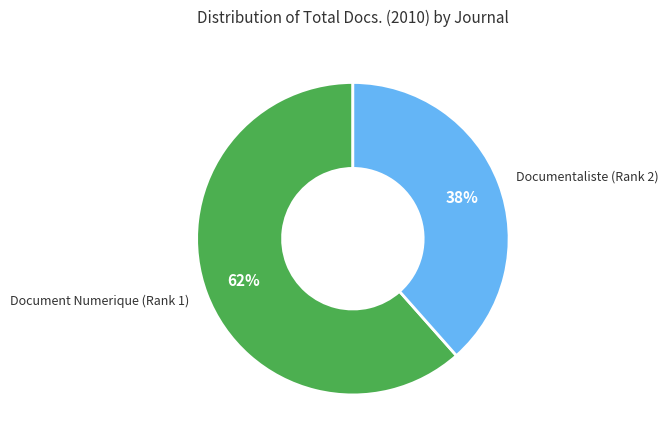

What is the largest slice in the pie chart?

Document Numerique (Rank 1)